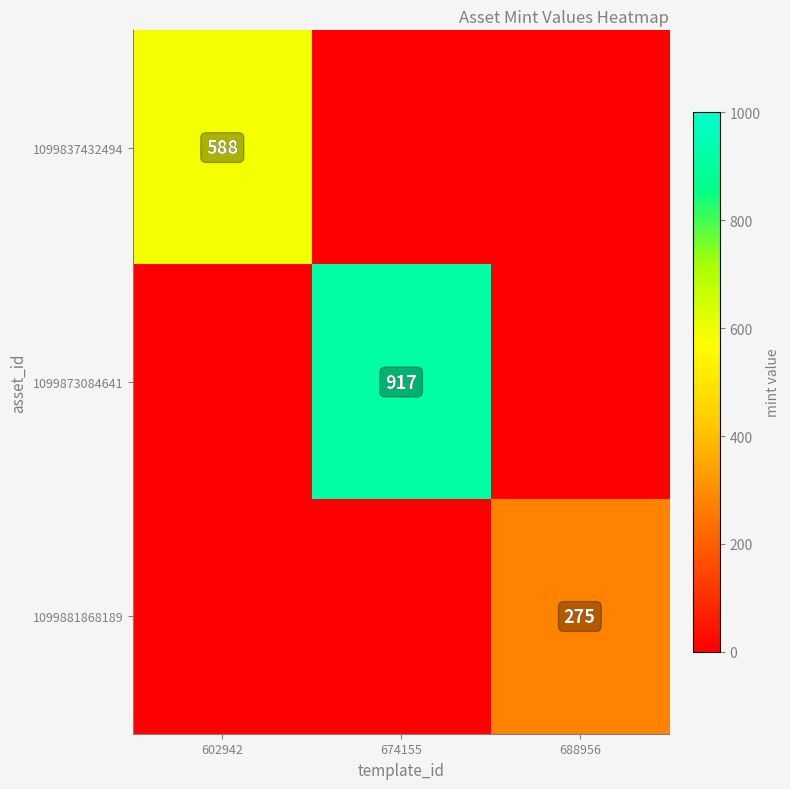

Is the value of 1099881868189 at 688956 greater than the value of 1099837432494 at 602942?

No